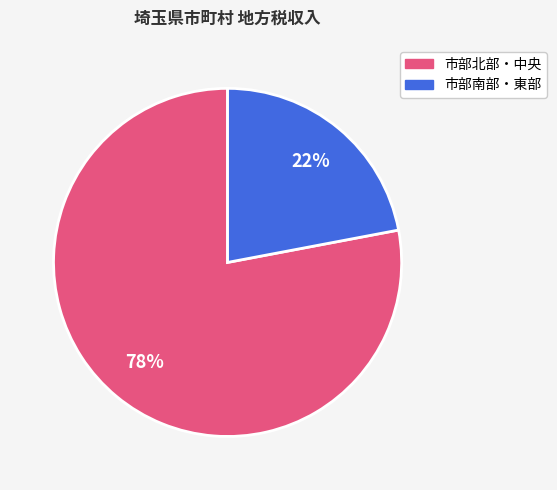

Is there any slice that represents more than half of the pie?

Yes